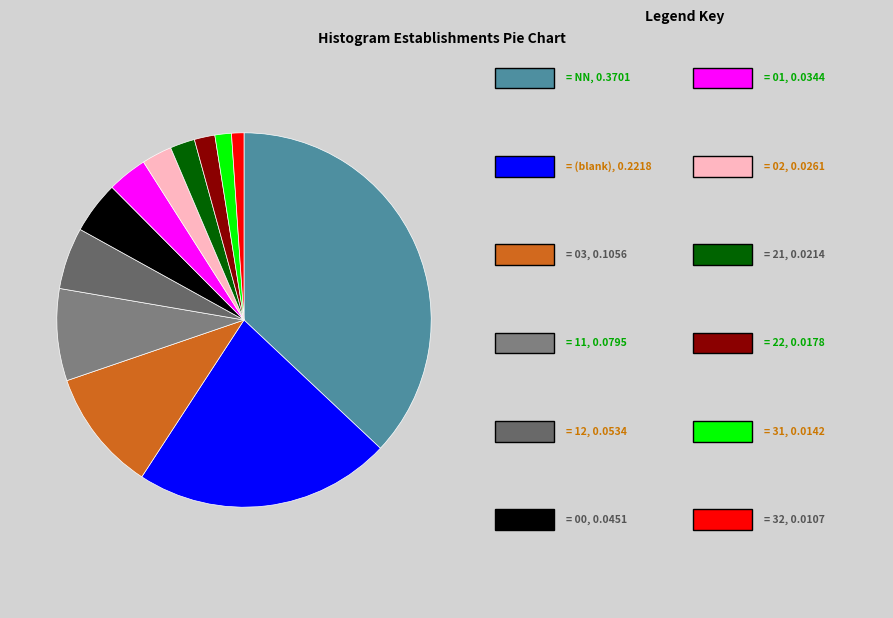

Which category has the biggest portion of the pie?

NN